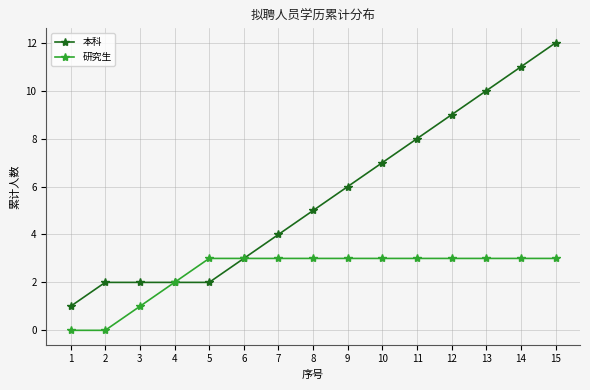

Reading left to right, list all the values displayed in this chart.

本科: 1=1	2=2	3=2	4=2	5=2	6=3	7=4	8=5	9=6	10=7	11=8	12=9	13=10	14=11	15=12
研究生: 1=0	2=0	3=1	4=2	5=3	6=3	7=3	8=3	9=3	10=3	11=3	12=3	13=3	14=3	15=3